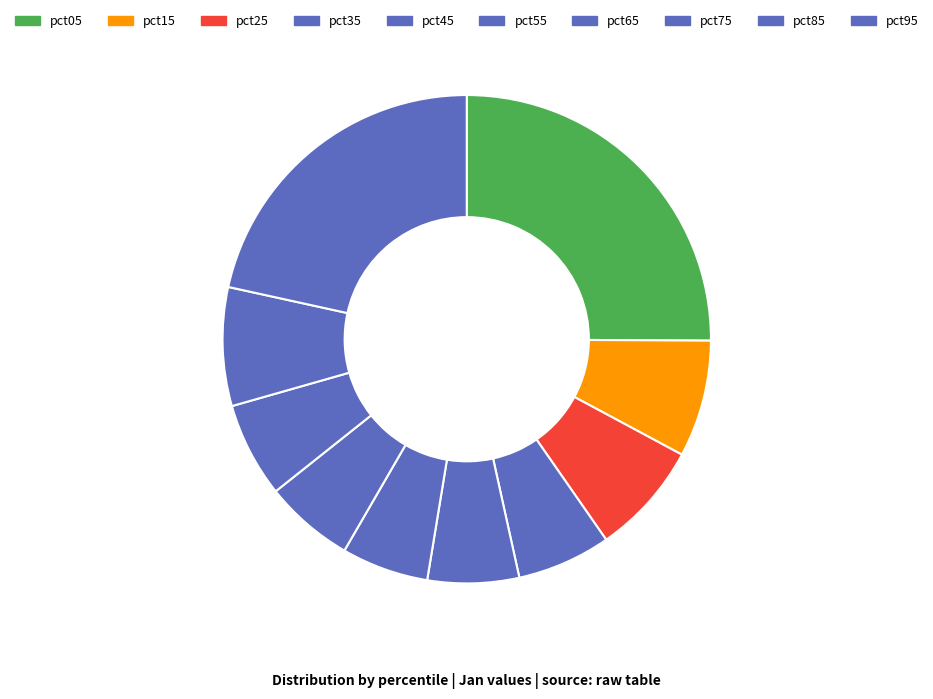

True or false: pct05 accounts for 25% of the total.

True